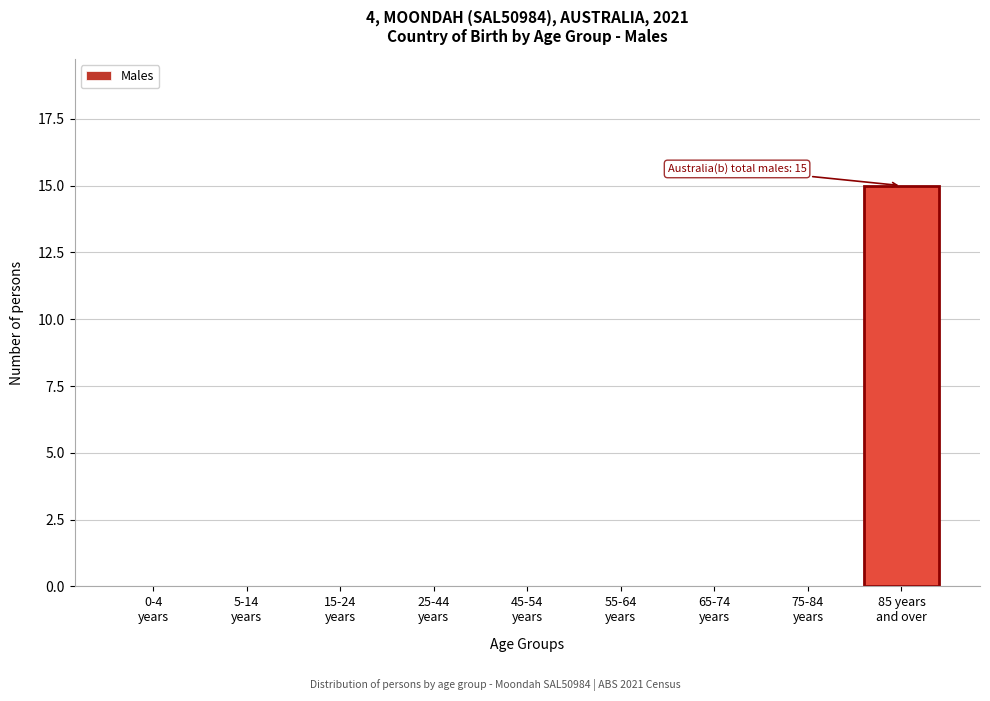

What is the maximum value shown in the chart?

15